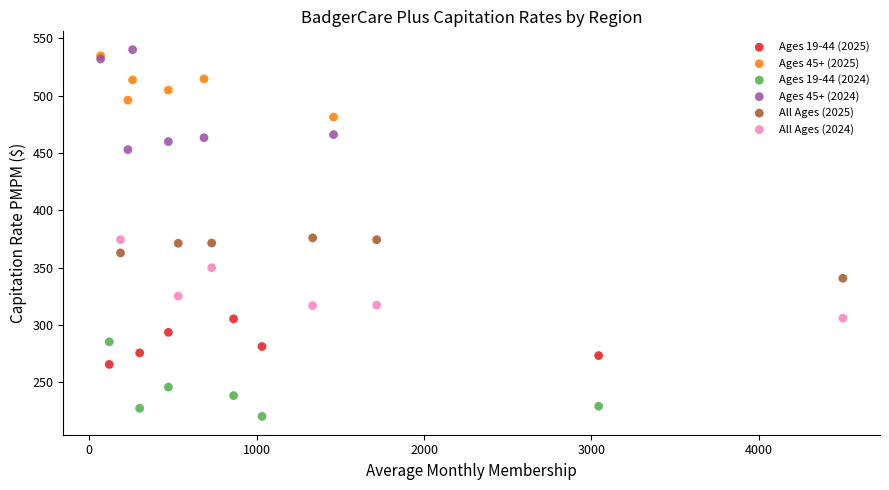

What are all the series names shown in the legend?

Ages 19-44 (2025), Ages 45+ (2025), Ages 19-44 (2024), Ages 45+ (2024), All Ages (2025), All Ages (2024)